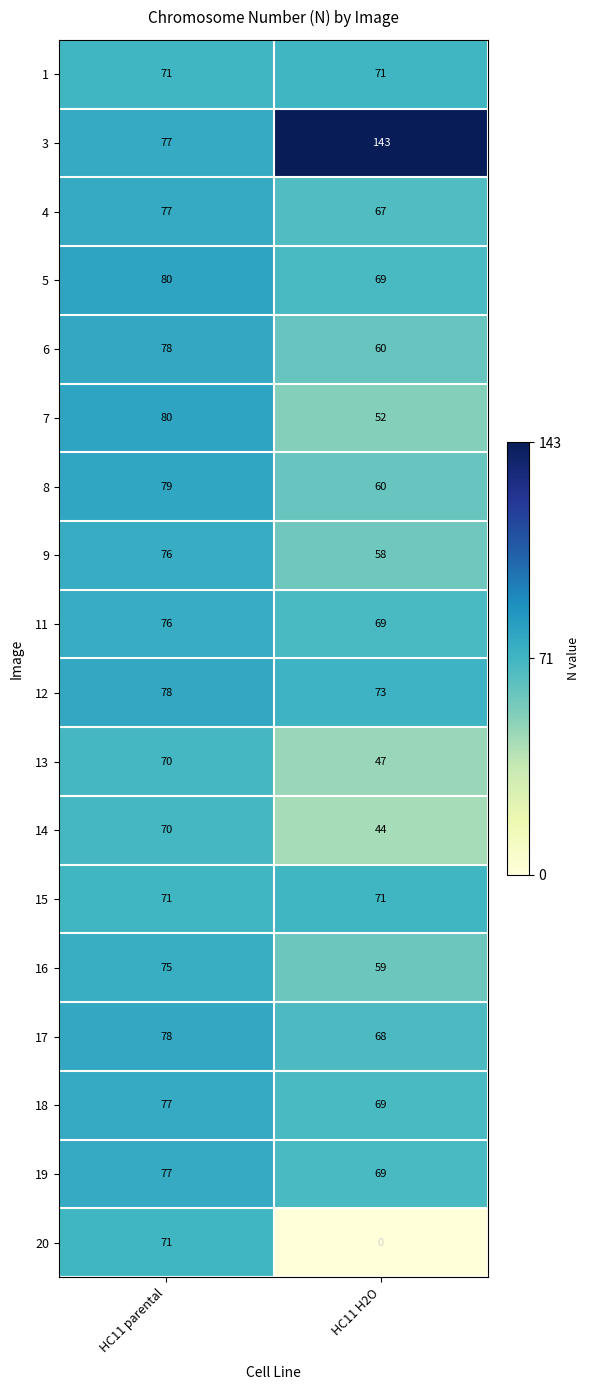

Is it true that 20 equals 0 at HC11 H2O?

True